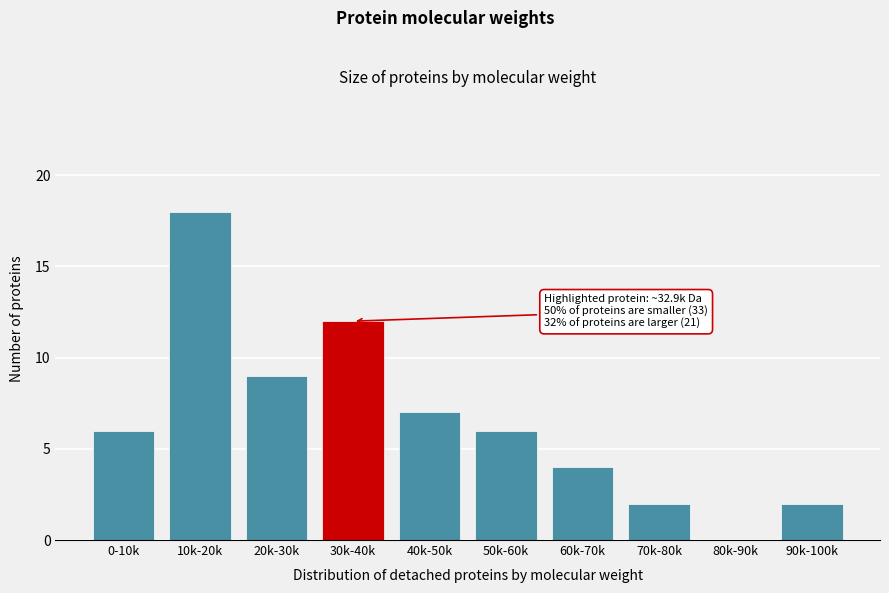

Reading left to right, list all the values displayed in this chart.

0-10k=6	10k-20k=18	20k-30k=9	30k-40k=12	40k-50k=7	50k-60k=6	60k-70k=4	70k-80k=2	80k-90k=0	90k-100k=2